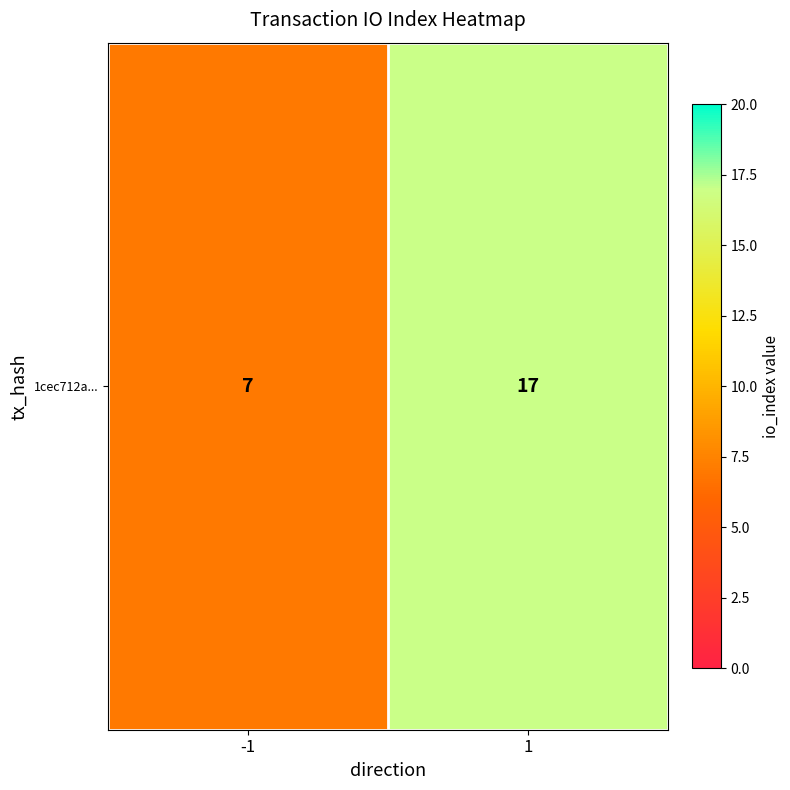

Is it true that the value at 1 is 17?

True